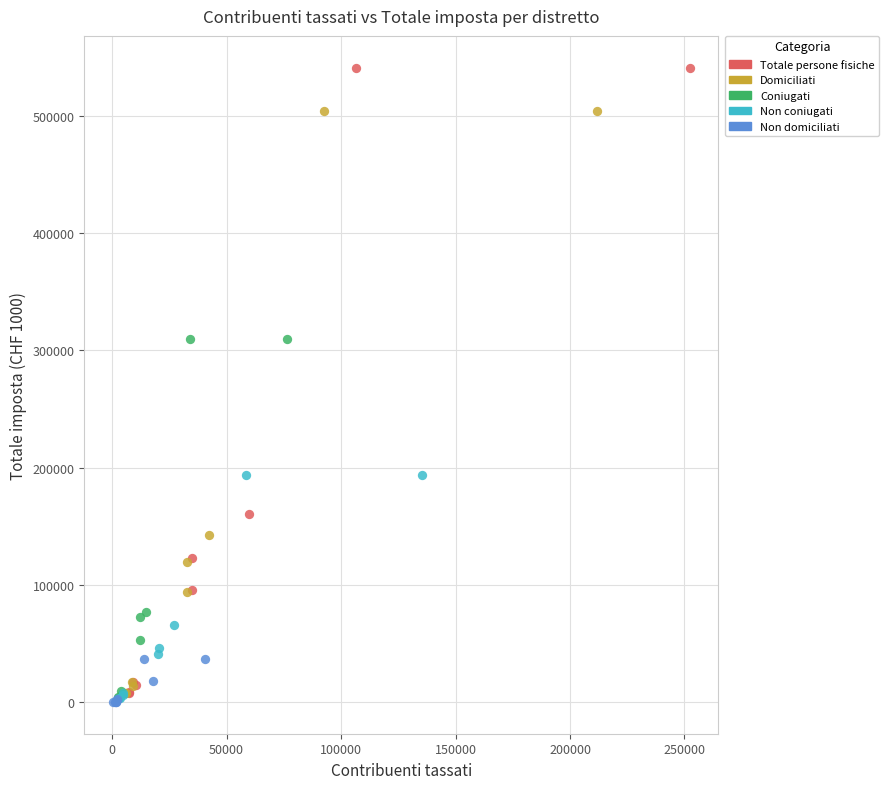

Which series has the widest spread of Y values?

Totale persone fisiche